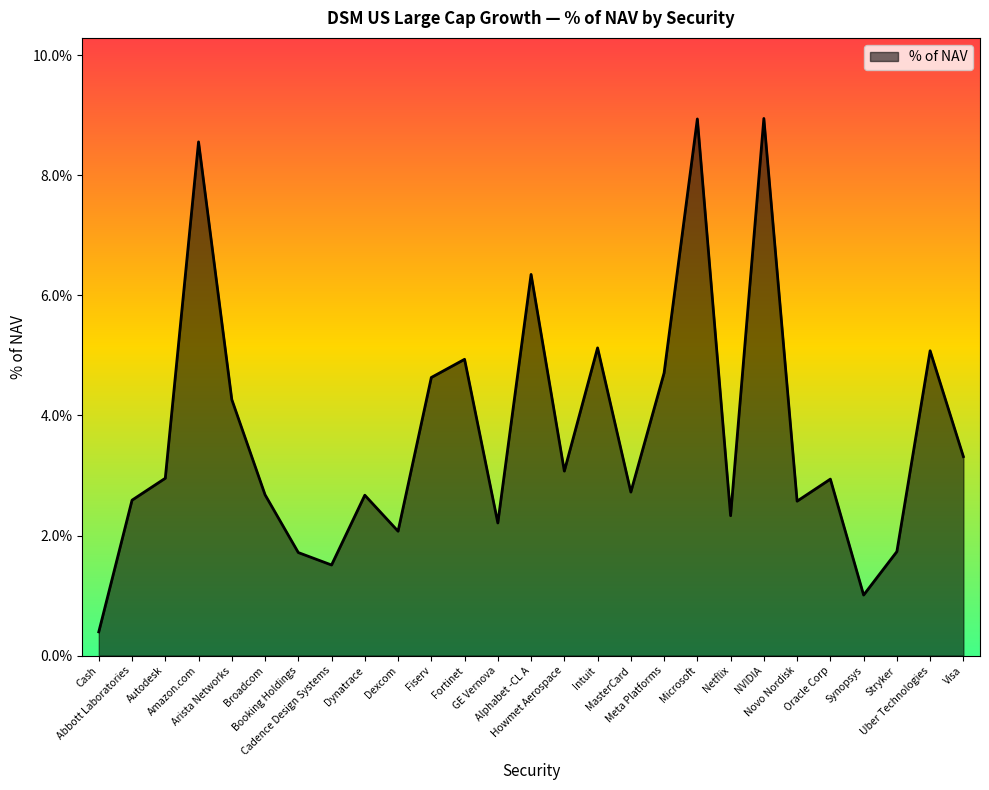

Which has a higher value, Dynatrace or Cash?

Dynatrace